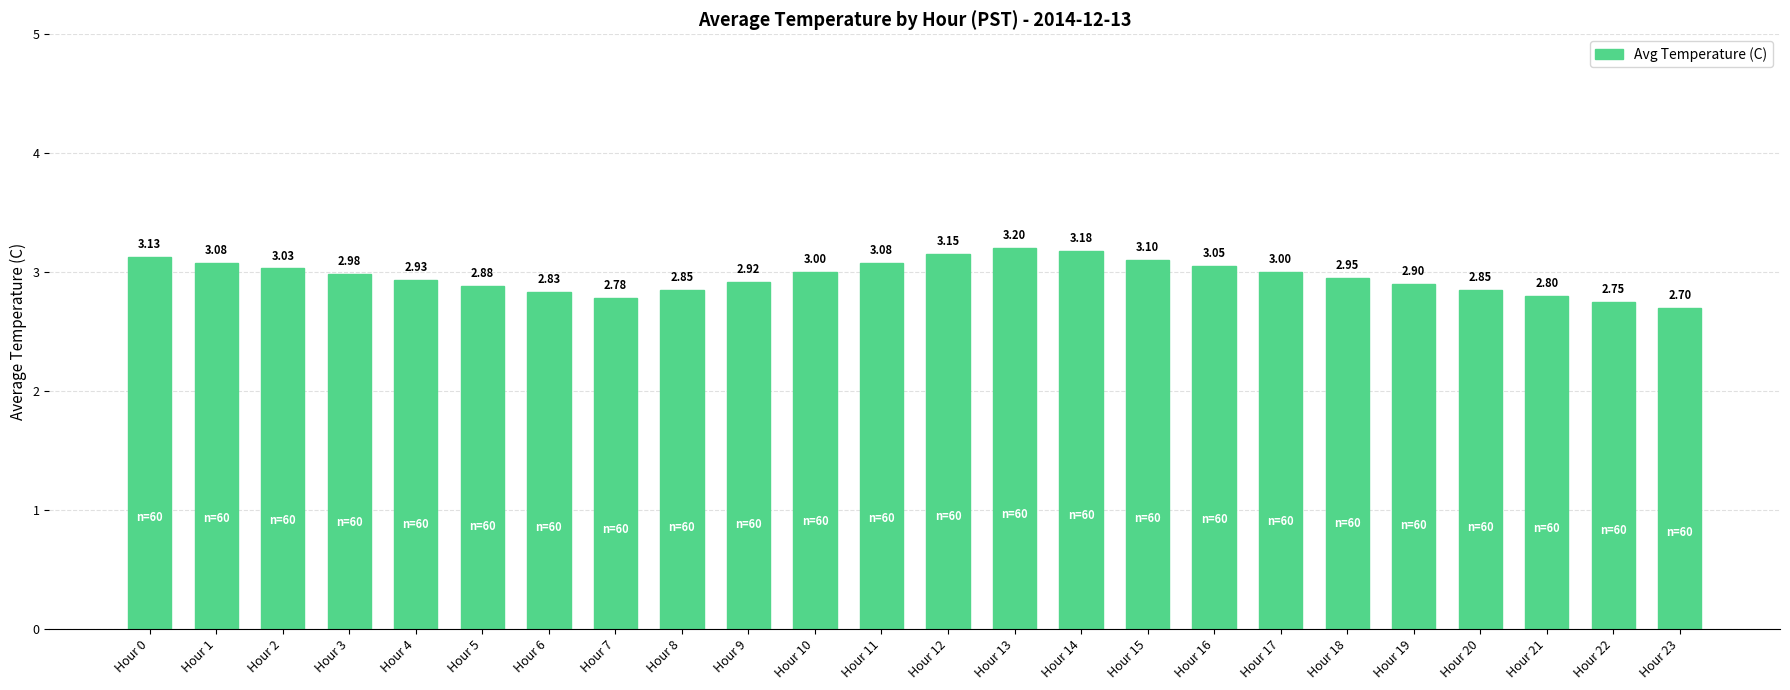

Between Hour 10 and Hour 13, which is larger?

Hour 13